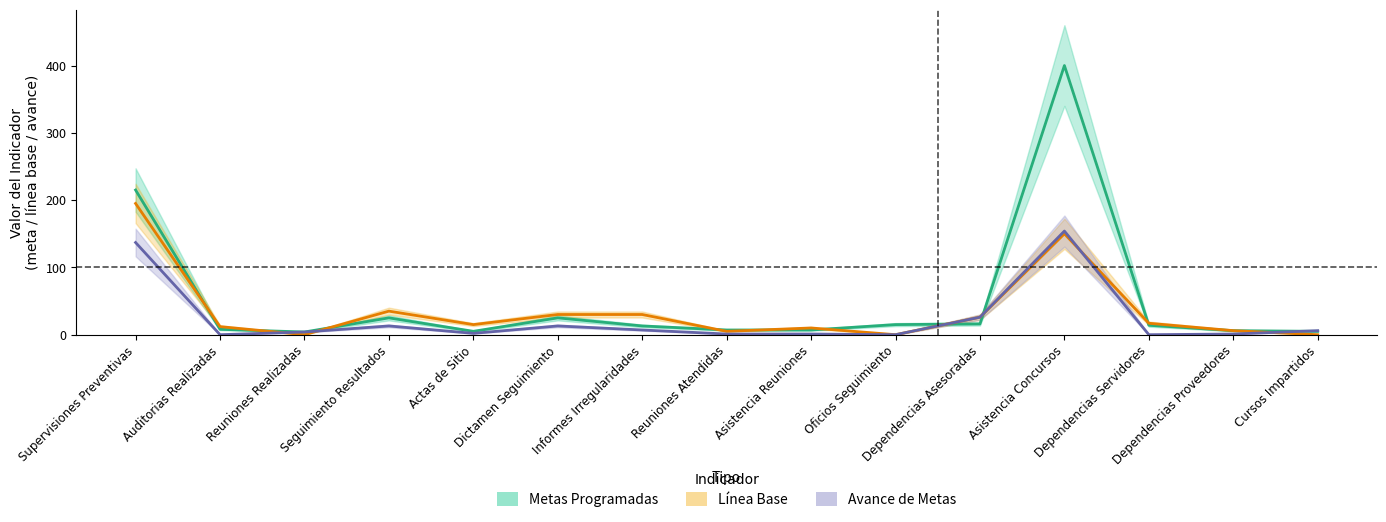

Reading left to right, what are all the values shown in this chart?

Metas Programadas: Supervisiones Preventivas=215	Auditorias Realizadas=8	Reuniones Realizadas=4	Seguimiento Resultados=25	Actas de Sitio=5	Dictamen Seguimiento=25	Informes Irregularidades=13	Reuniones Atendidas=7	Asistencia Reuniones=7	Oficios Seguimiento=15	Dependencias Asesoradas=16	Asistencia Concursos=400	Dependencias Servidores=14	Dependencias Proveedores=6	Cursos Impartidos=5
Línea Base: Supervisiones Preventivas=195	Auditorias Realizadas=12	Reuniones Realizadas=0	Seguimiento Resultados=35	Actas de Sitio=15	Dictamen Seguimiento=30	Informes Irregularidades=30	Reuniones Atendidas=5	Asistencia Reuniones=10	Oficios Seguimiento=0	Dependencias Asesoradas=26	Asistencia Concursos=150	Dependencias Servidores=17	Dependencias Proveedores=6	Cursos Impartidos=0
Avance de Metas: Supervisiones Preventivas=137	Auditorias Realizadas=0	Reuniones Realizadas=4	Seguimiento Resultados=13	Actas de Sitio=2	Dictamen Seguimiento=13	Informes Irregularidades=7	Reuniones Atendidas=1	Asistencia Reuniones=1	Oficios Seguimiento=0	Dependencias Asesoradas=26	Asistencia Concursos=154	Dependencias Servidores=0	Dependencias Proveedores=1	Cursos Impartidos=6